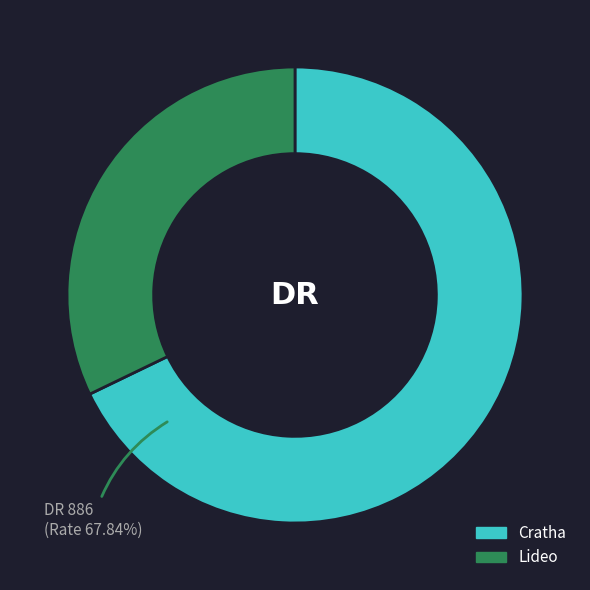

Does Cratha account for over 50% of the chart?

Yes